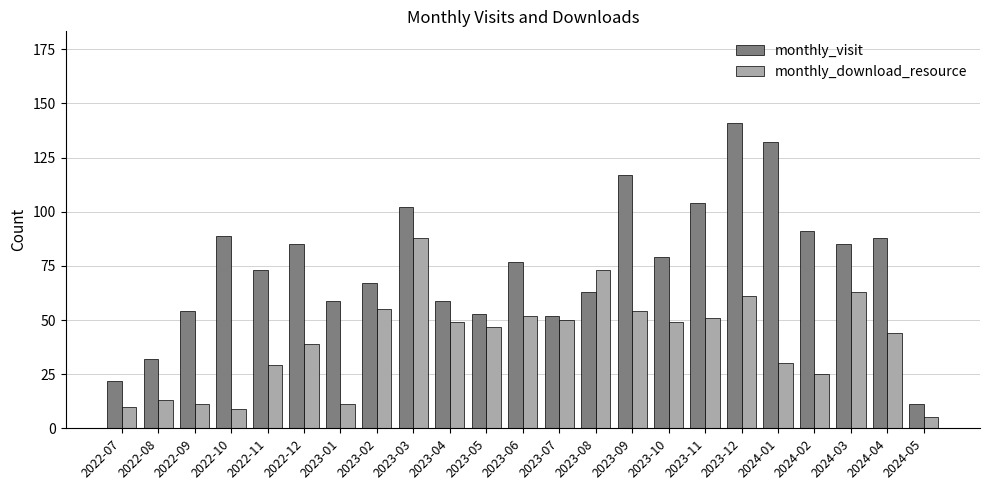

What is the minimum value shown in the chart?

5